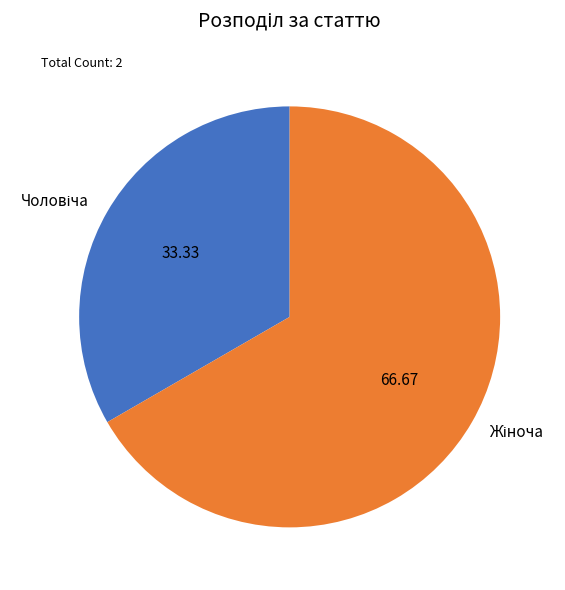

Is there any slice that represents more than half of the pie?

Yes